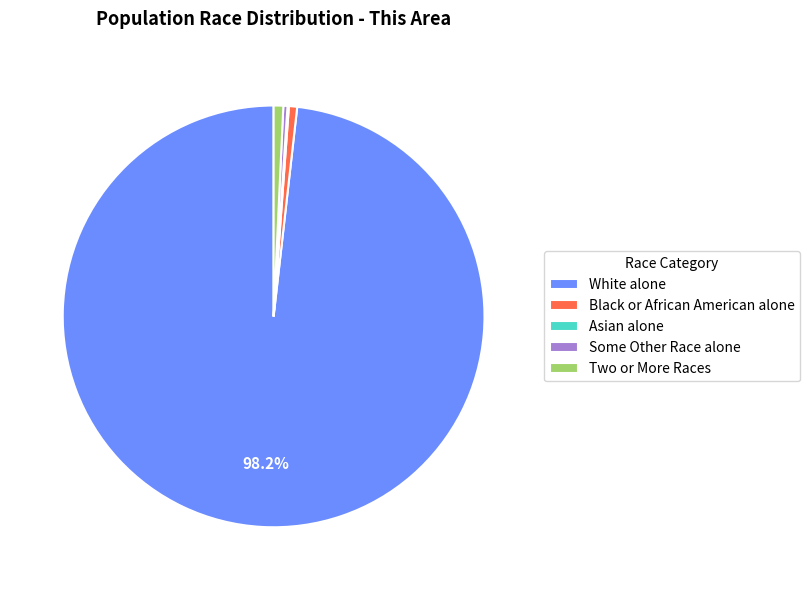

Combined, do Some Other Race alone and Black or African American alone account for over 50%?

No